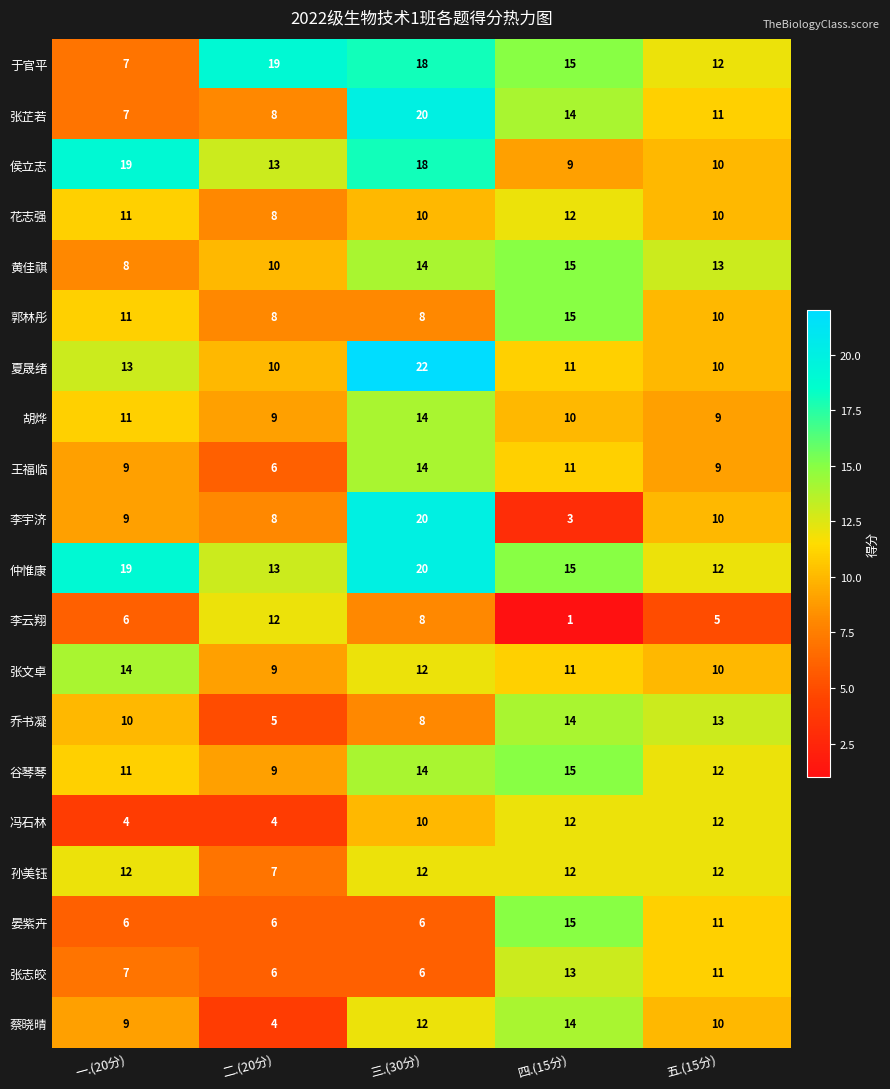

At which category is the sum across all series the highest?

三.(30分)